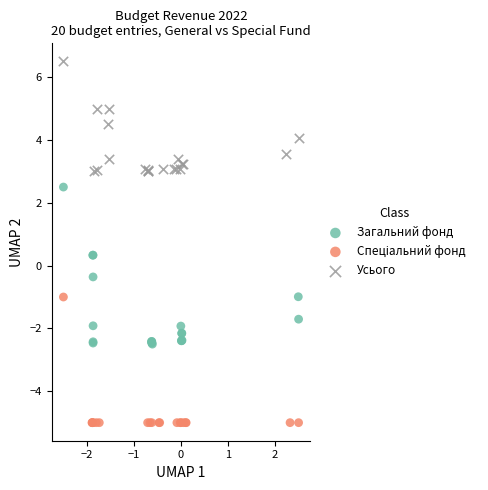

Which series has the widest spread of Y values?

Загальний фонд